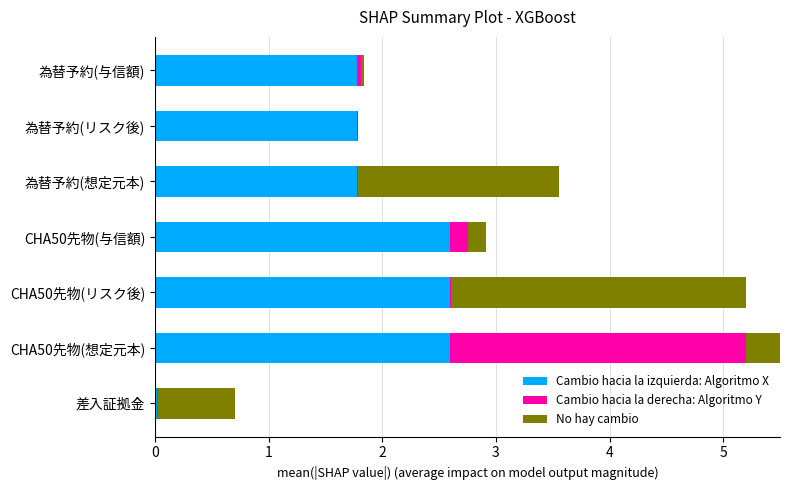

At how many categories does at least one series exceed 0?

7